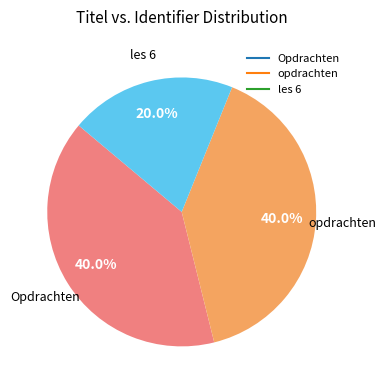

Does any single category account for the majority?

No